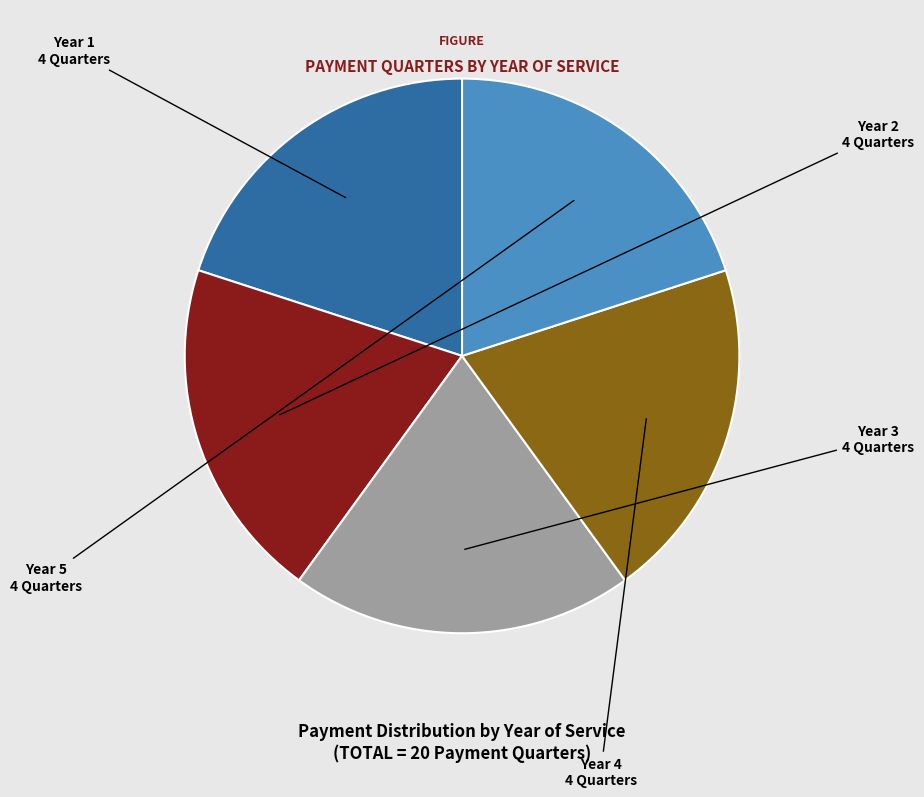

Is there any slice that represents more than half of the pie?

No